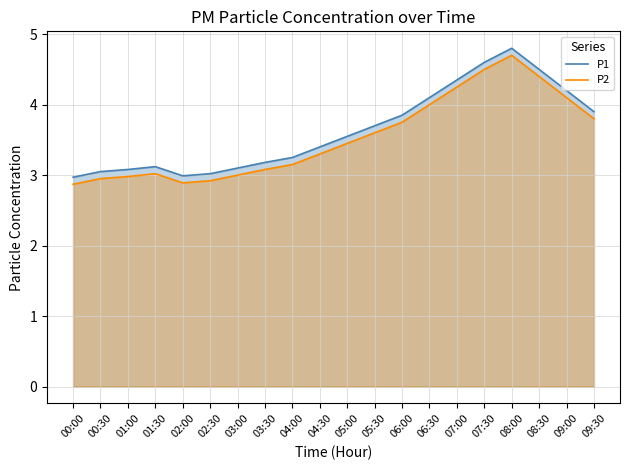

Reading left to right, what are all the values shown in this chart?

P1: 3.0	3.0	3.1	3.1	3.0	3.0	3.1	3.2	3.2	3.4	3.5	3.7	3.9	4.1	4.3	4.6	4.8	4.5	4.2	3.9
P2: 2.9	3.0	3.0	3.0	2.9	2.9	3.0	3.1	3.1	3.3	3.5	3.6	3.8	4.0	4.2	4.5	4.7	4.4	4.1	3.8